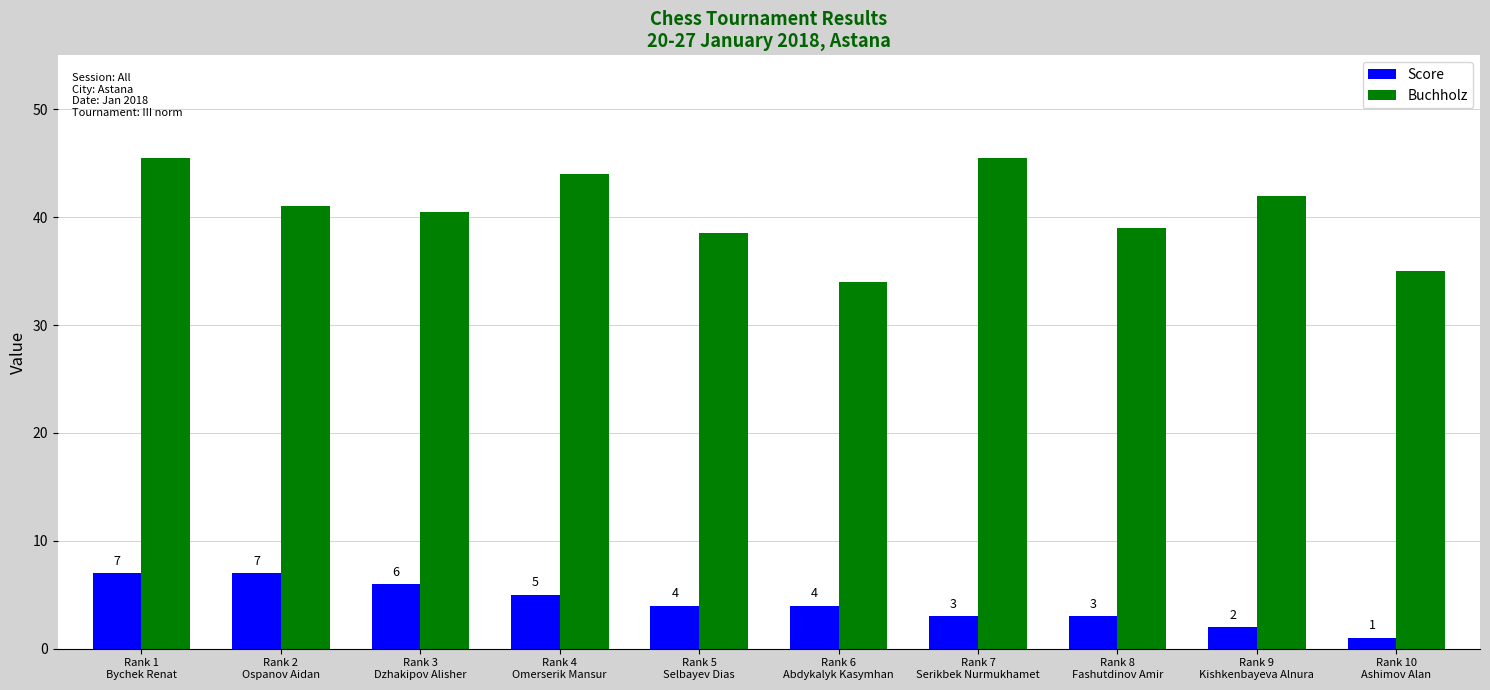

How many groups of bars are there?

10